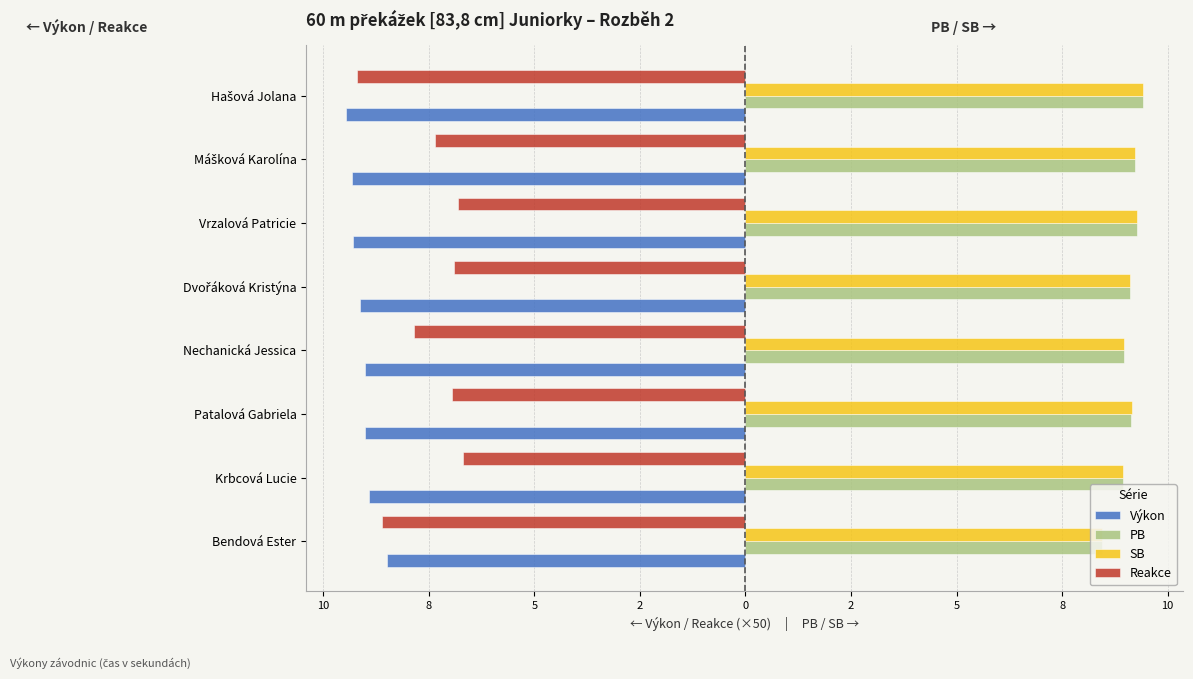

What are all the series names shown in the legend?

Výkon, PB, SB, Reakce